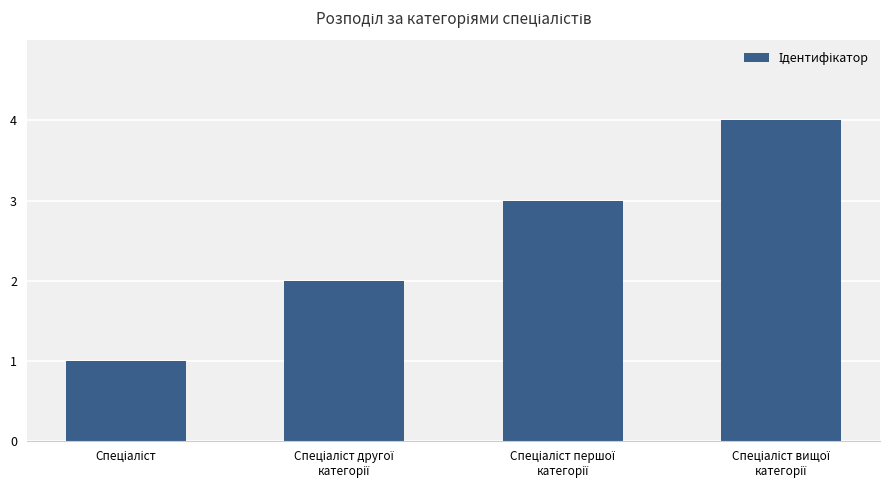

What is the maximum value shown in the chart?

4